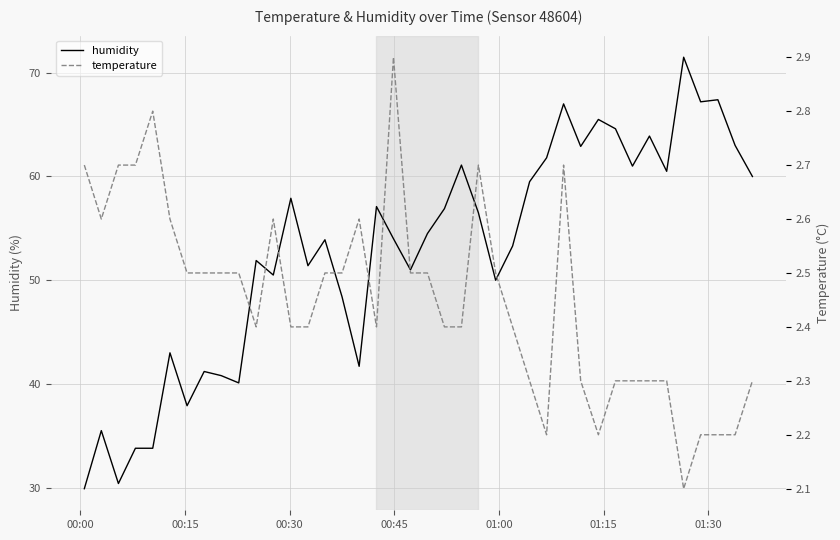

How many lines are shown in the chart?

2